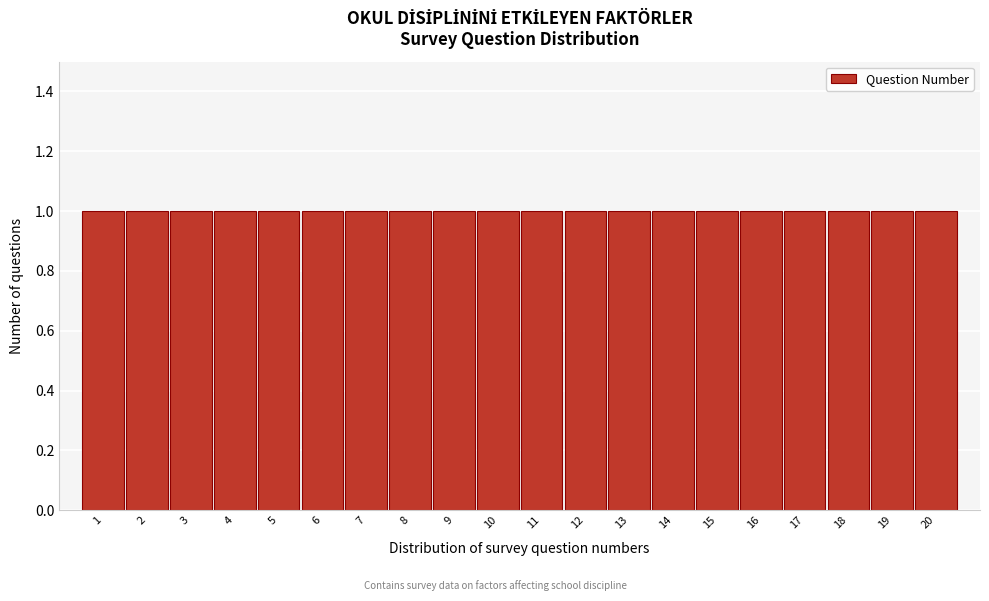

What is the height of the bar covering 8.5 to 9.5 on the x-axis? The values are not printed on the chart, so give them approximately, as read against the axis.

1